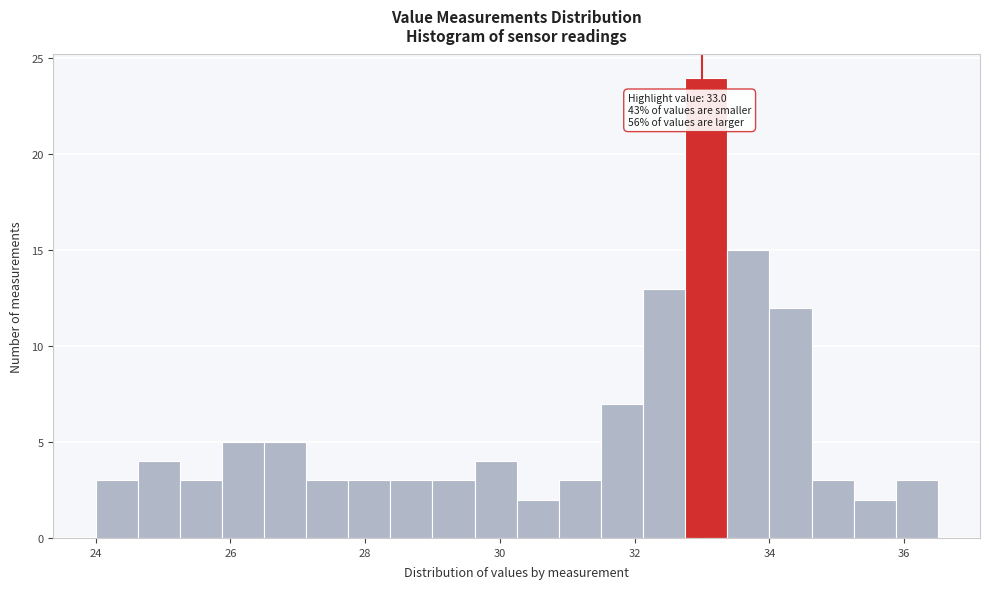

Read against the x-axis, roughly where is the centre of the tallest bar?

33.0